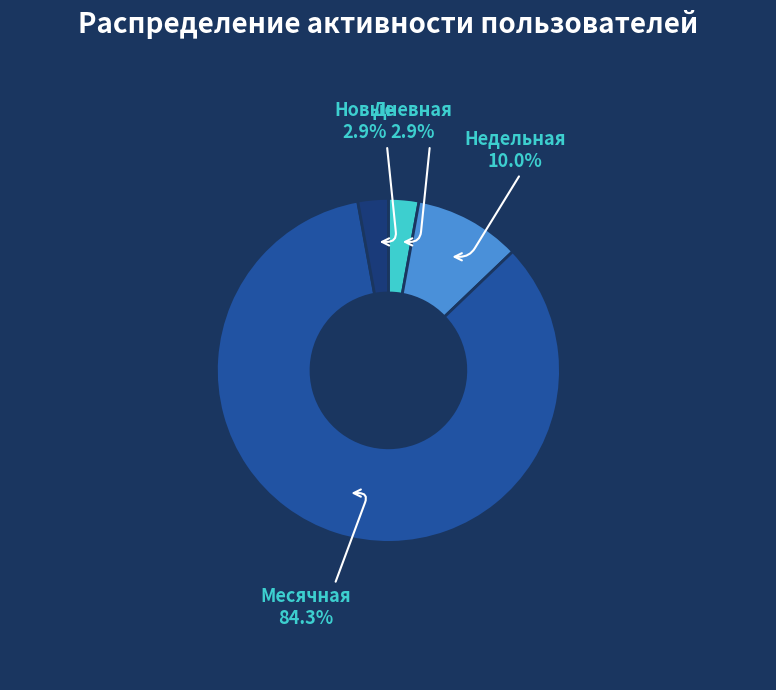

How many segments does this pie chart have?

4